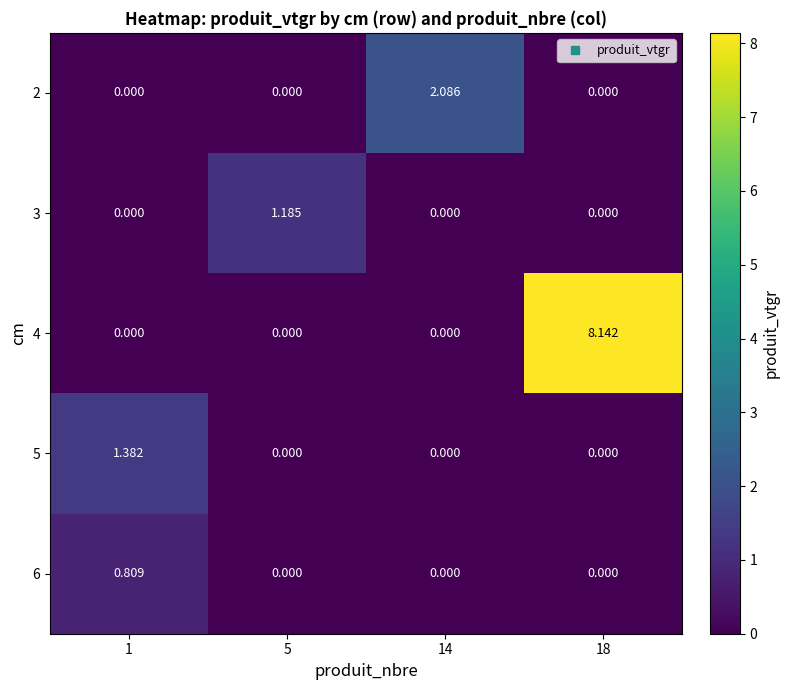

Rank the series by their maximum value, from lowest to highest.

6, 3, 5, 2, 4